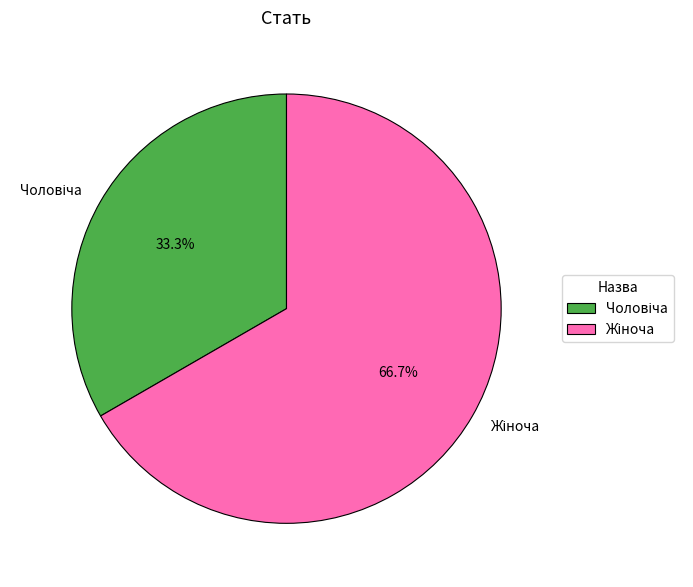

Does any single category account for the majority?

Yes